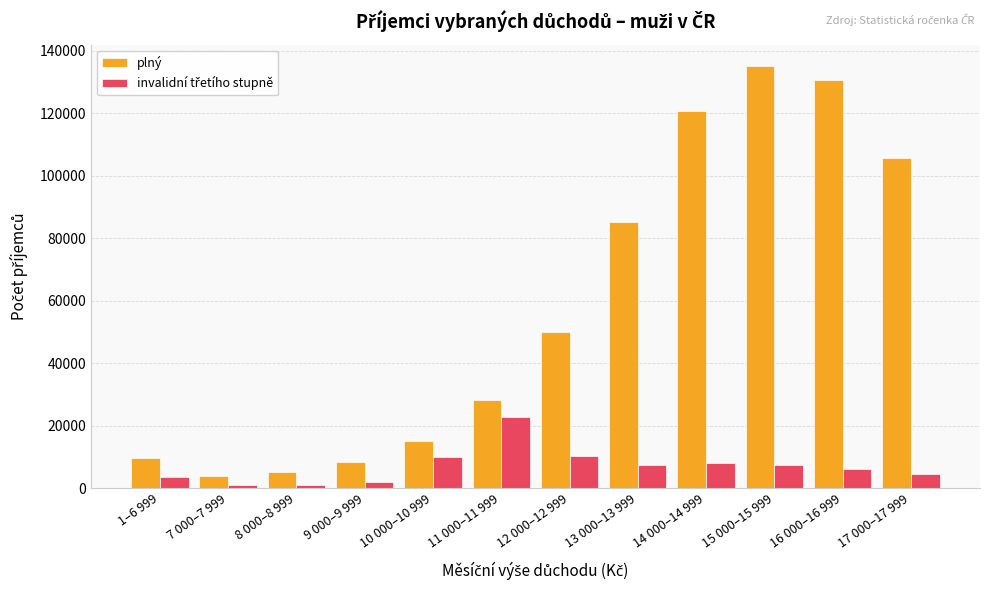

What is the greatest value displayed?

135139